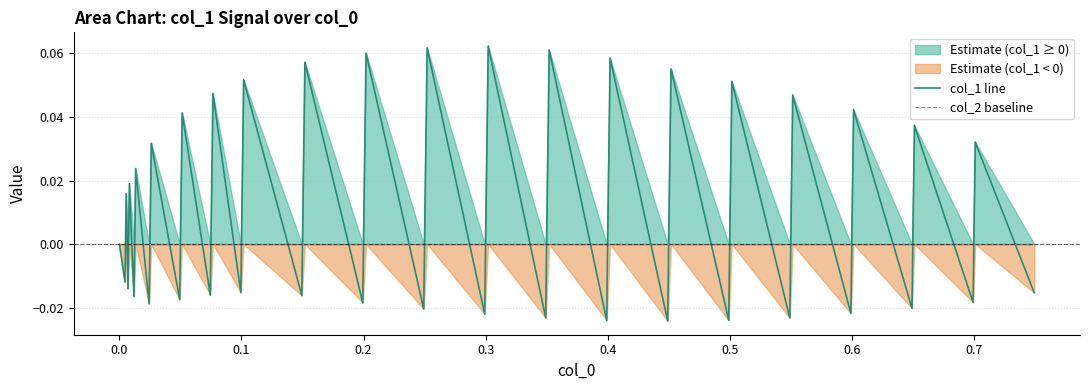

List the series in order of their overall mean, highest first.

col_1 line, col_2 baseline